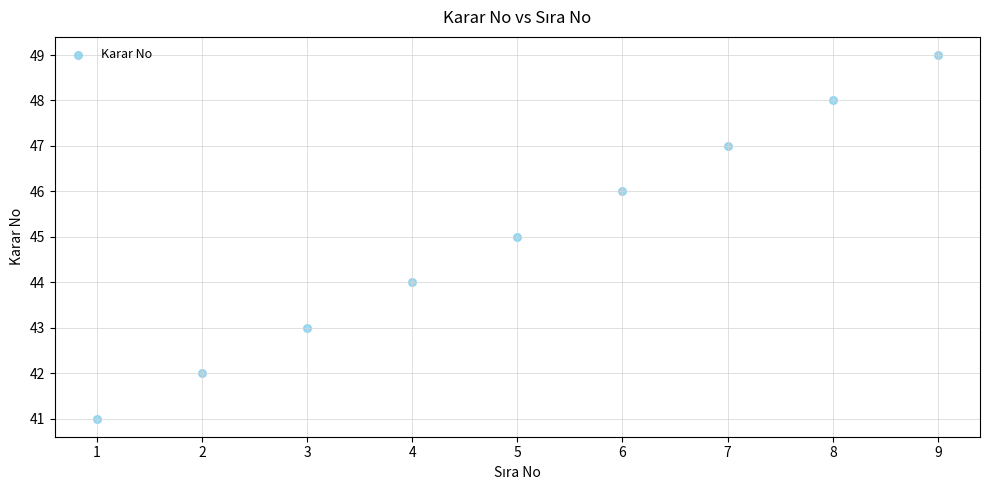

What is the average X value?

5